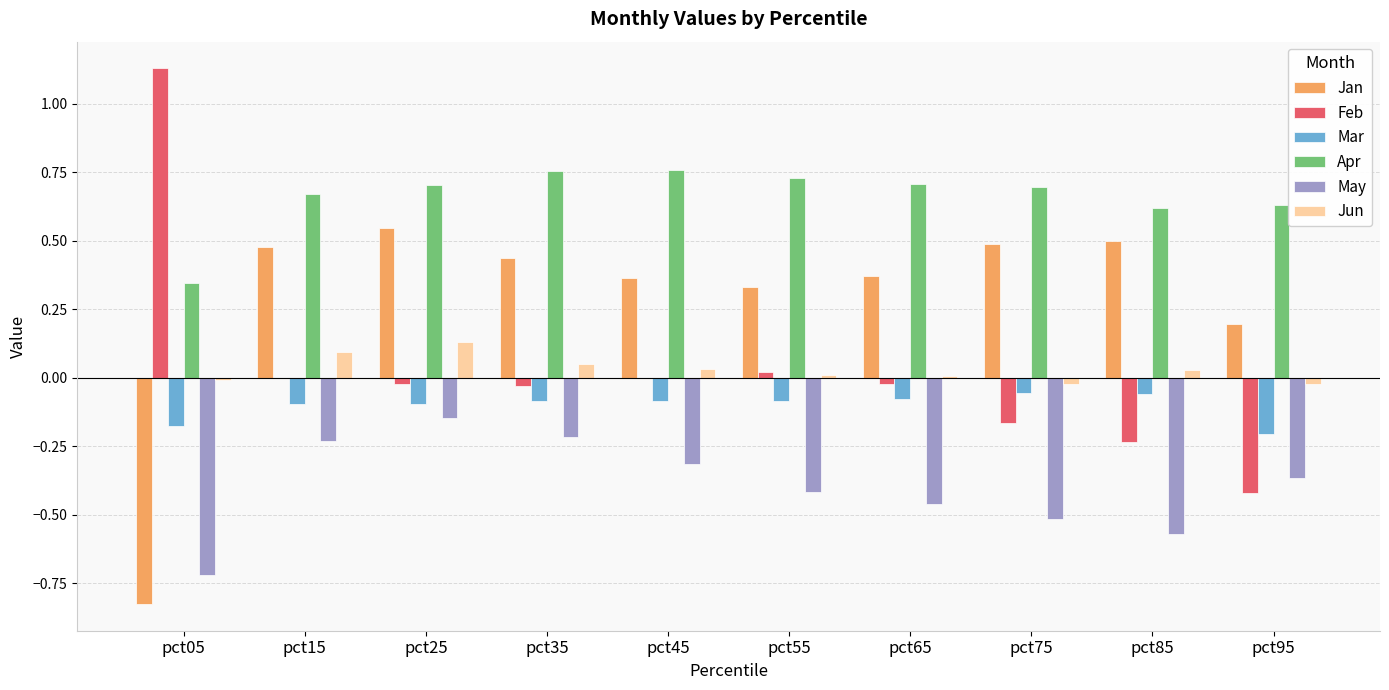

Which series has the largest total across all categories?

Apr